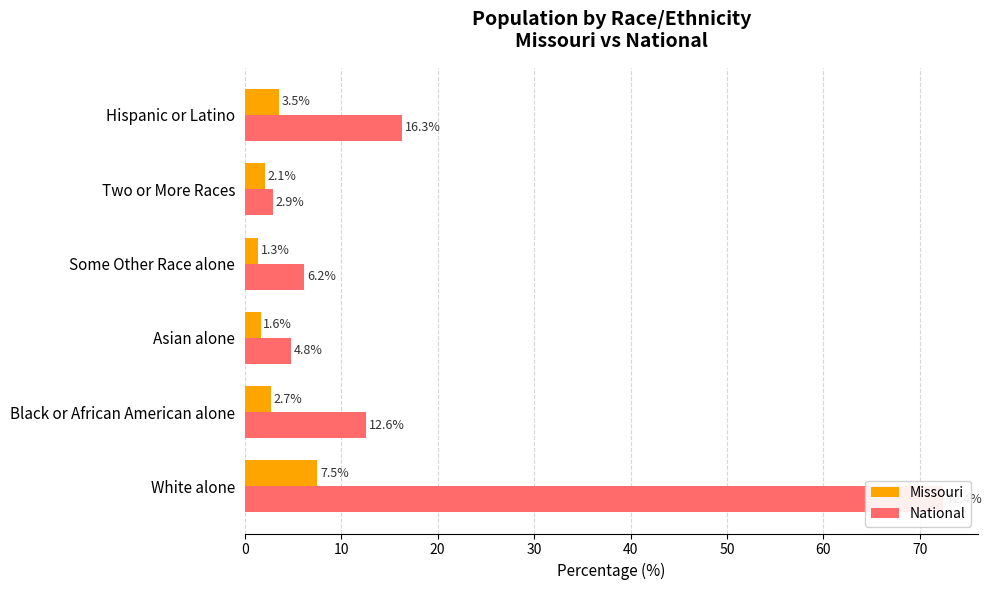

How many groups of bars are there?

6